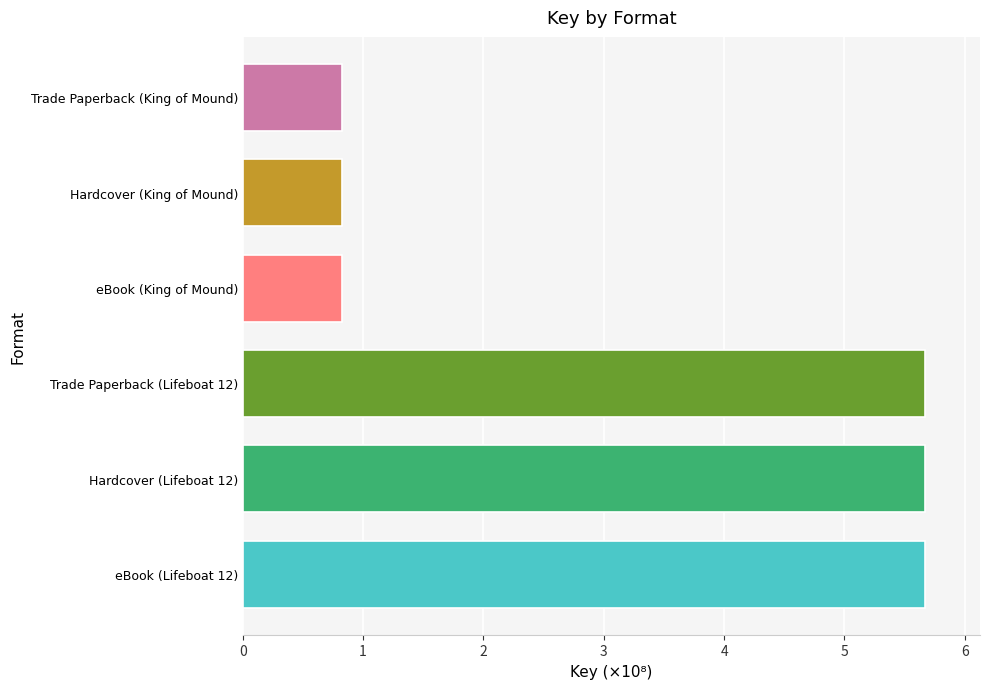

How many bars are there in total?

6